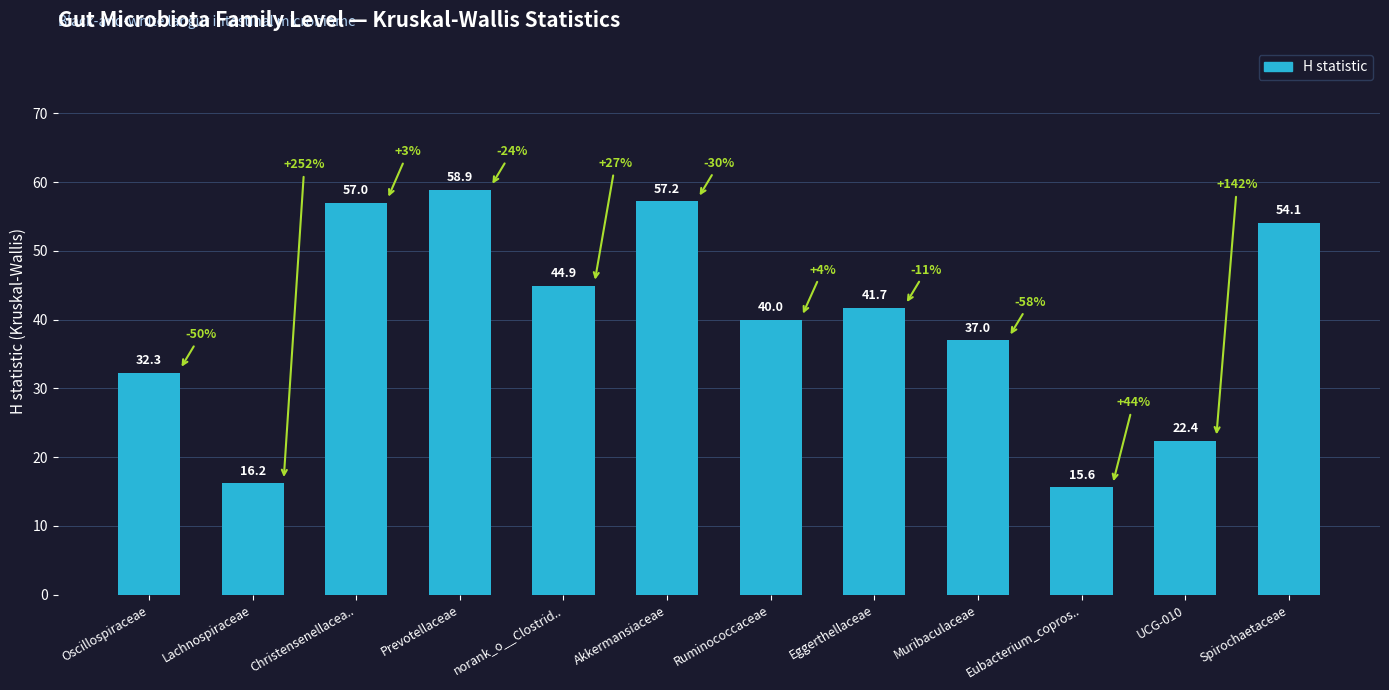

List the labels in order of value, smallest first.

Eubacterium_copros.., Lachnospiraceae, UCG-010, Oscillospiraceae, Muribaculaceae, Ruminococcaceae, Eggerthellaceae, norank_o__Clostrid.., Spirochaetaceae, Christensenellacea.., Akkermansiaceae, Prevotellaceae